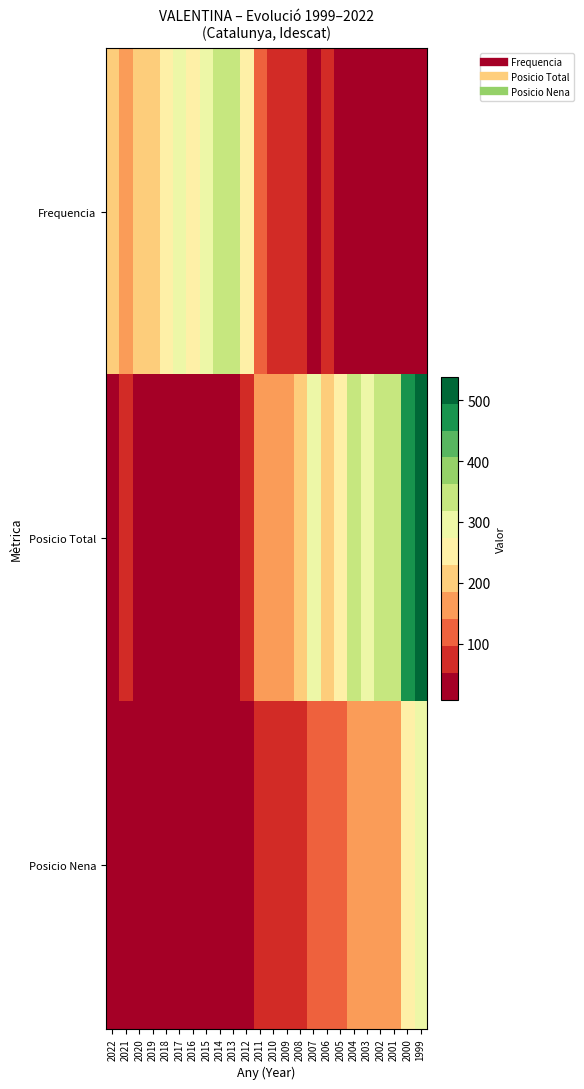

Rank the series by their maximum value, from highest to lowest.

Posicio Total, Frequencia, Posicio Nena